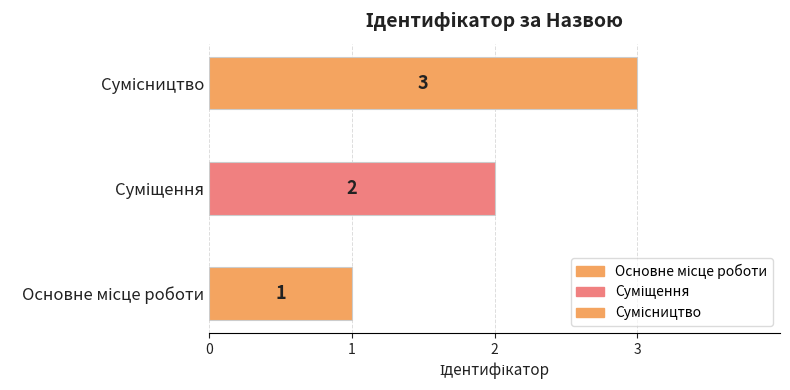

What is the change in value from Основне місце роботи to Сумісництво?

+2